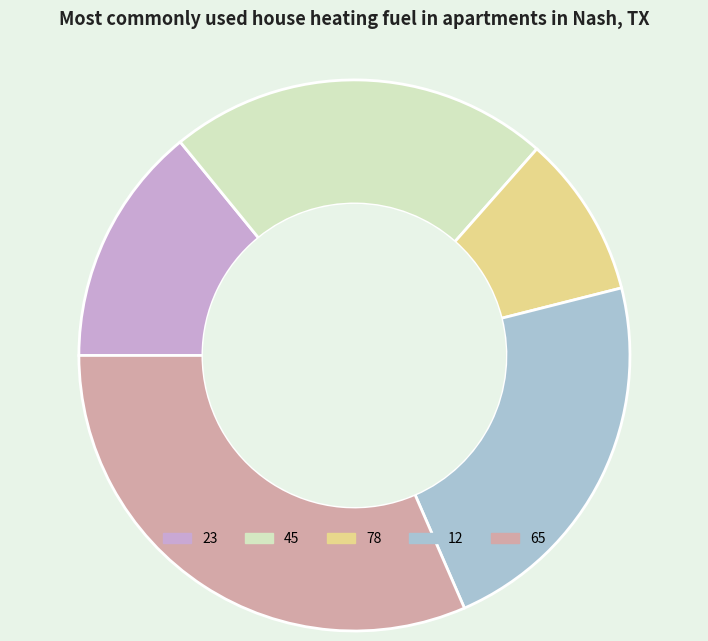

Is the sum of 23 and 65 greater than half?

No